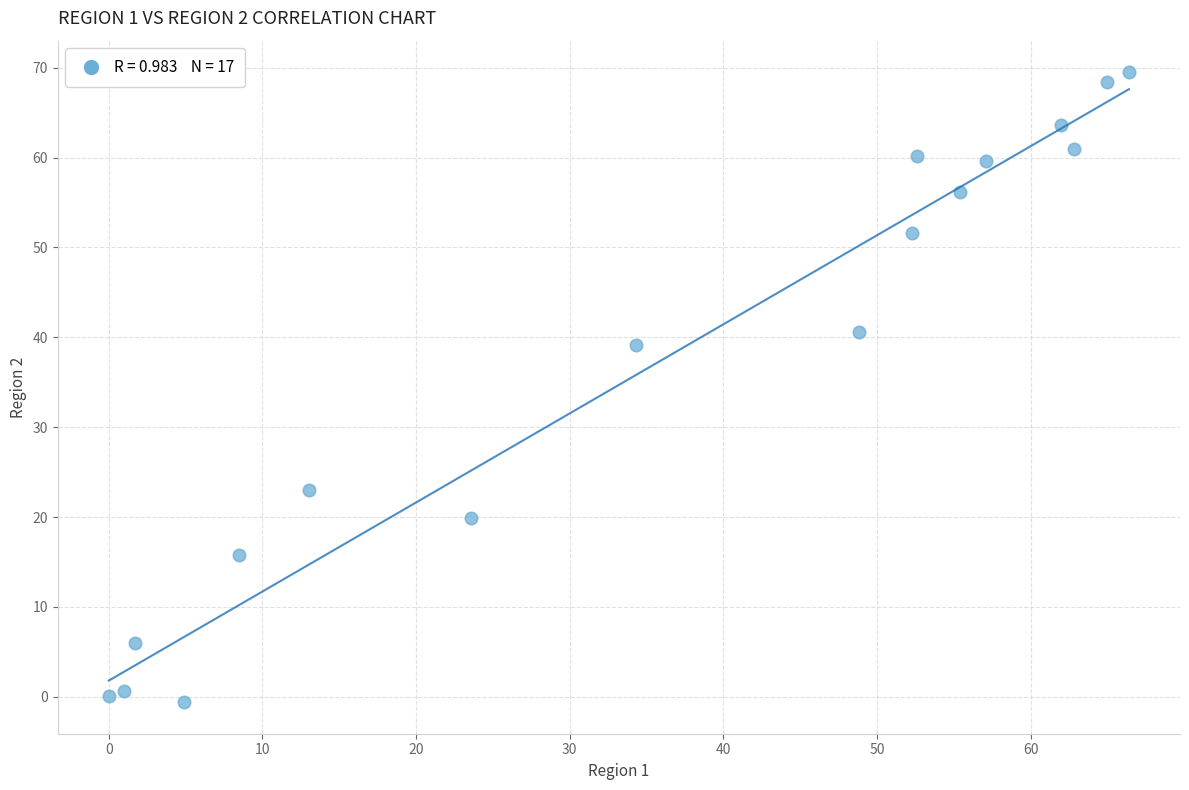

What Y value in the scatter plot is closest to 34?

39.1